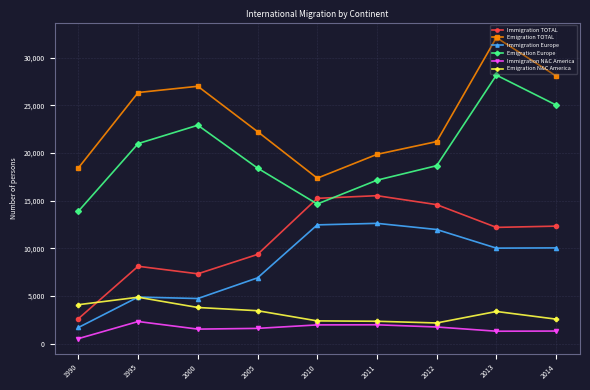

At how many categories does at least one series exceed 19574?

7